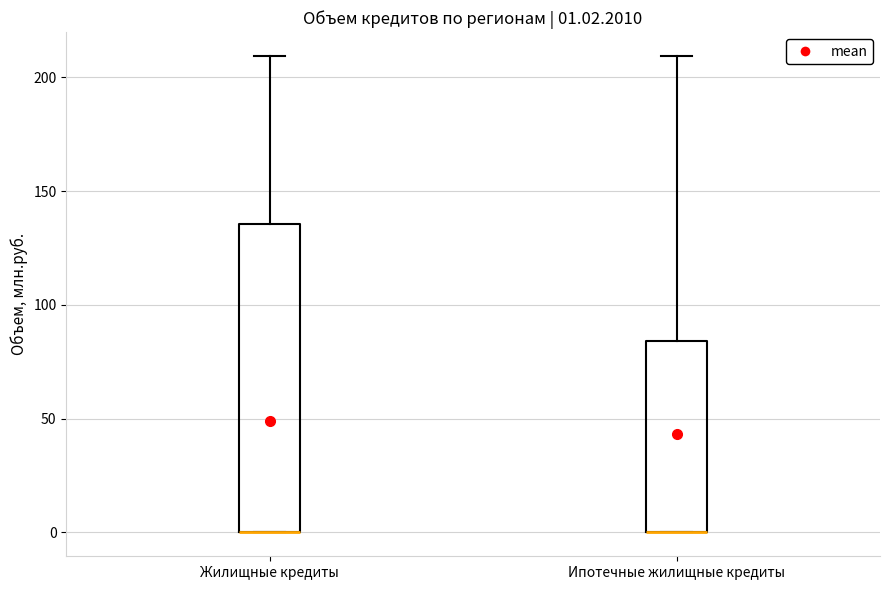

Comparing the boxes themselves (not the whiskers), which one is the tallest?

Жилищные кредиты